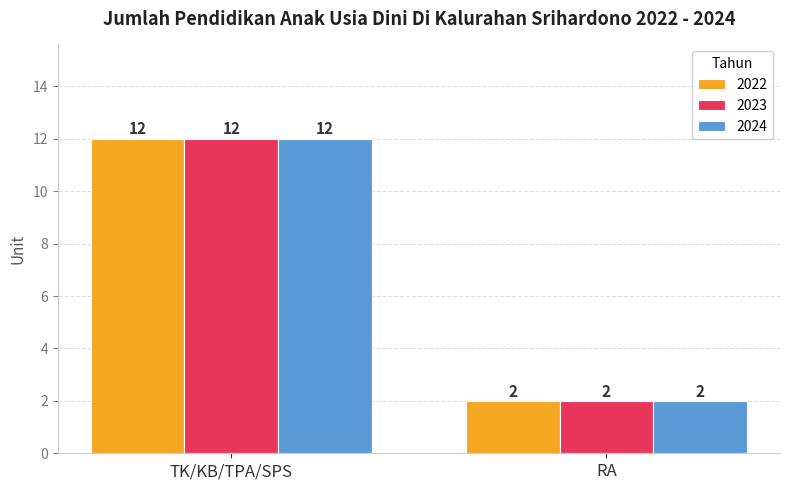

At which category is the sum across all series the highest?

TK/KB/TPA/SPS